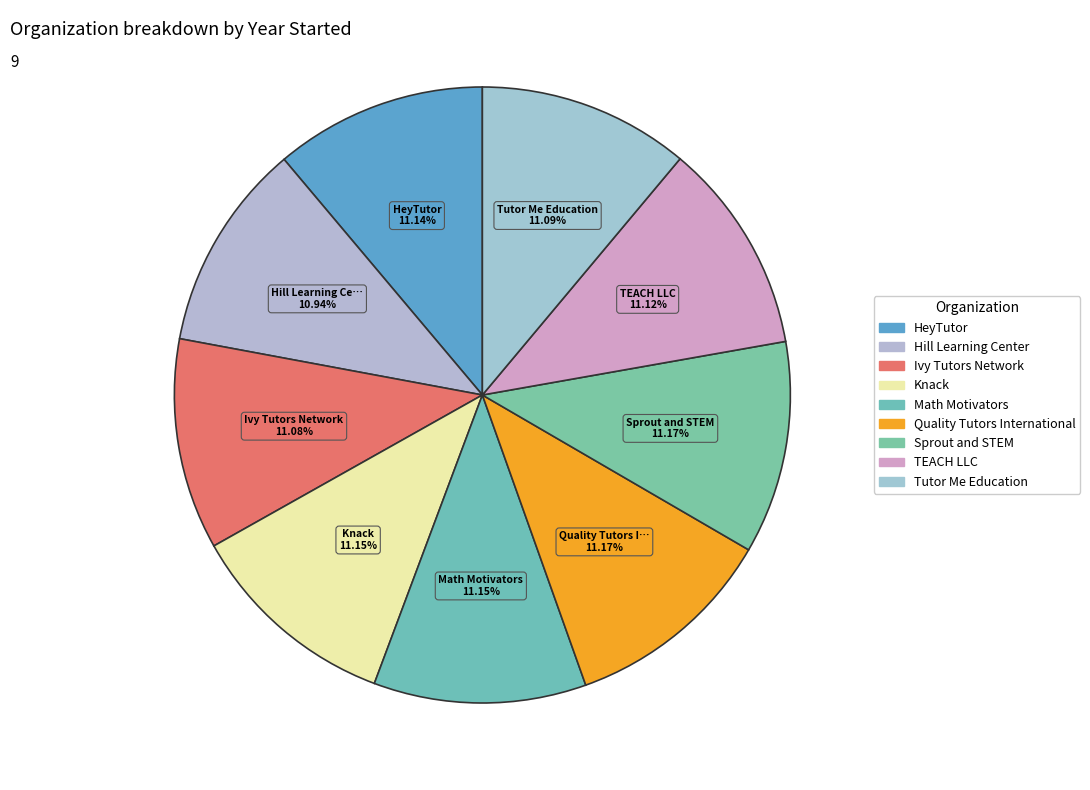

Which slice is the largest?

Quality Tutors International